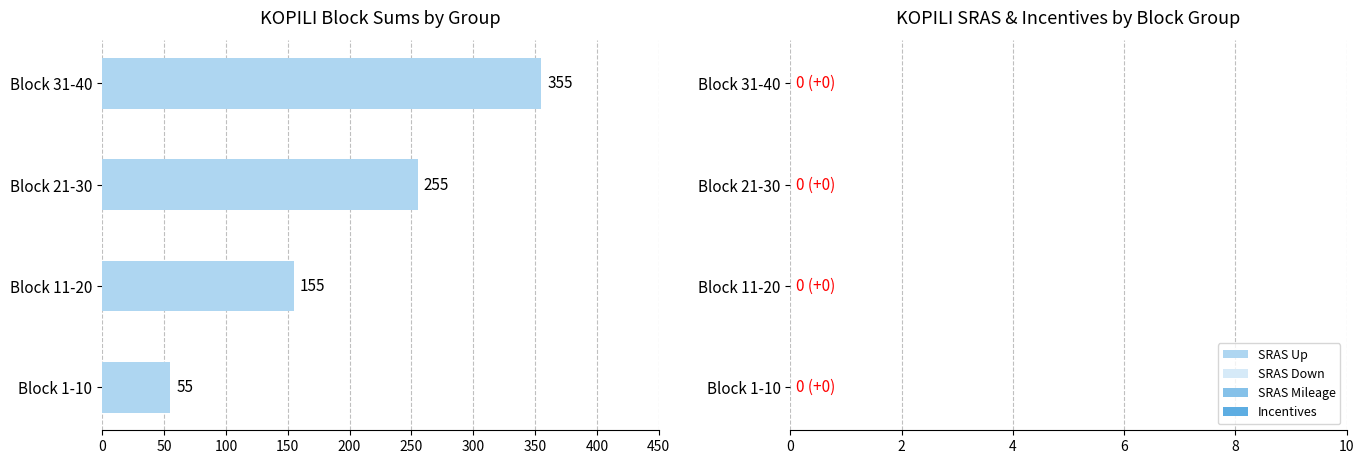

Rank the categories by value from highest to lowest.

Block 31-40, Block 21-30, Block 11-20, Block 1-10